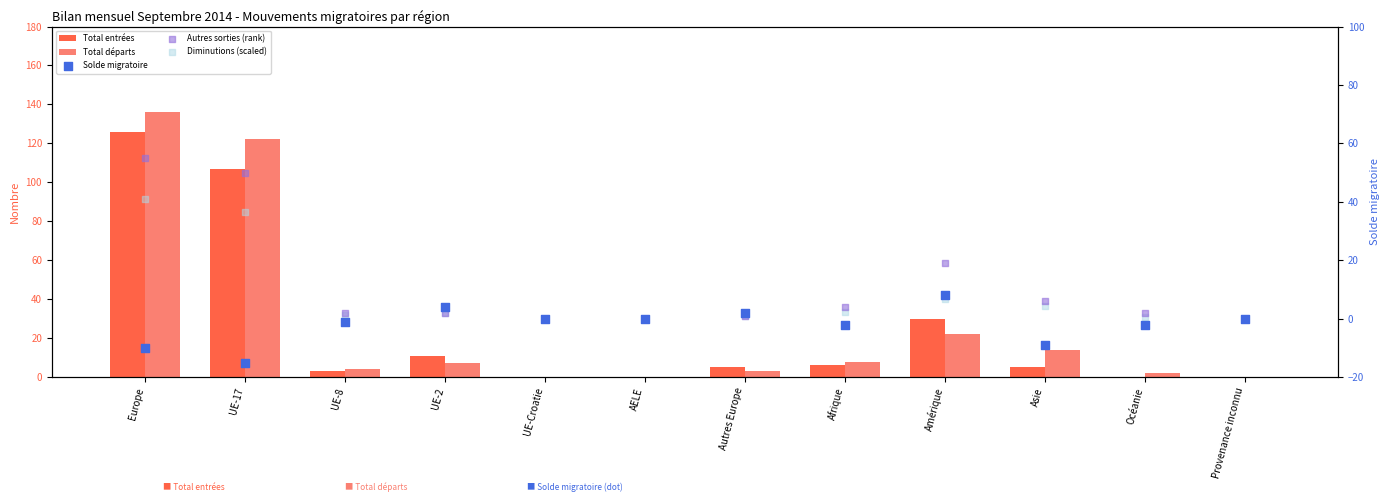

What are all the series names shown in the legend?

Total entrées, Total départs, Solde migratoire, Autres sorties (rank), Diminutions (scaled)